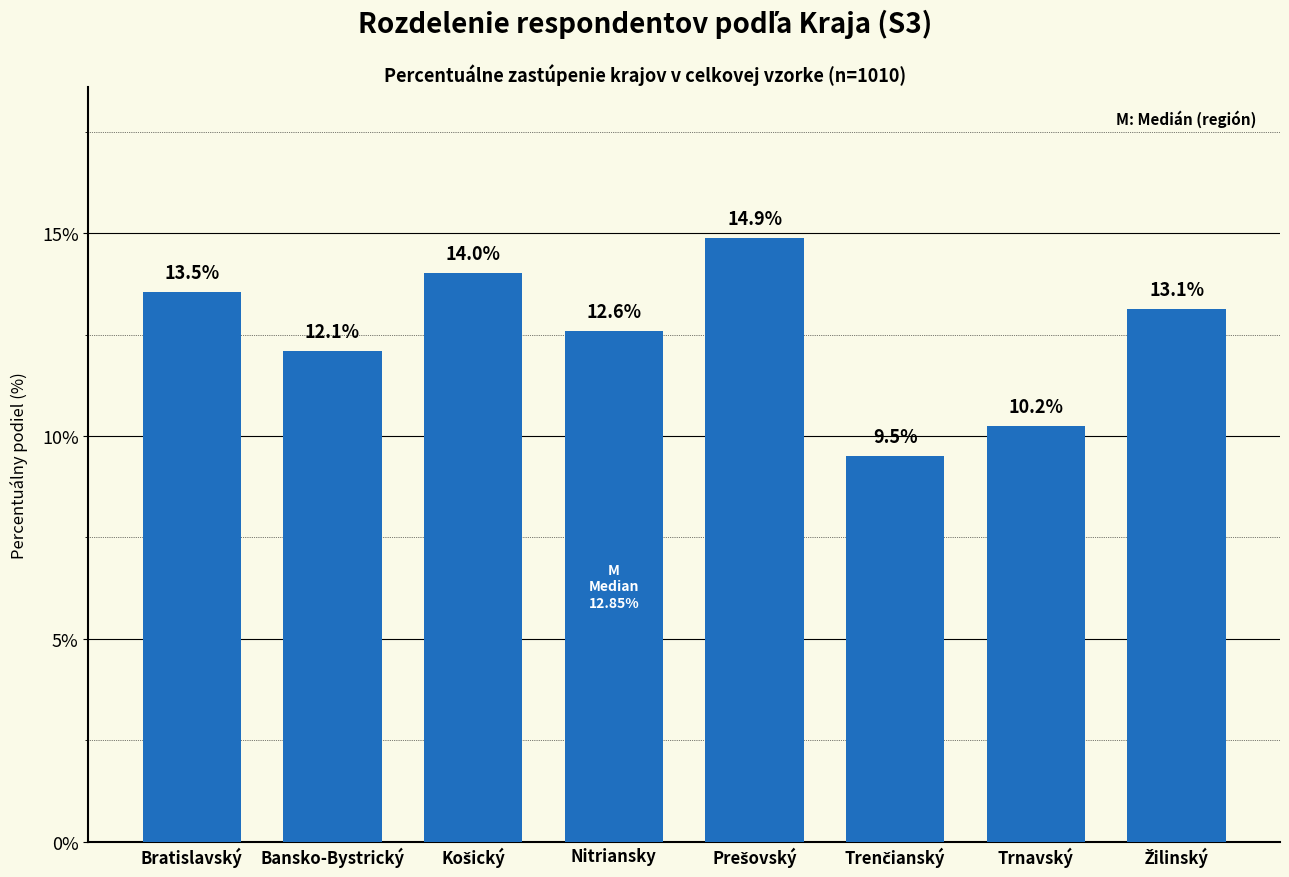

Reading left to right, transcribe all the data shown in this chart.

13.5	12.1	14.0	12.6	14.9	9.5	10.2	13.1